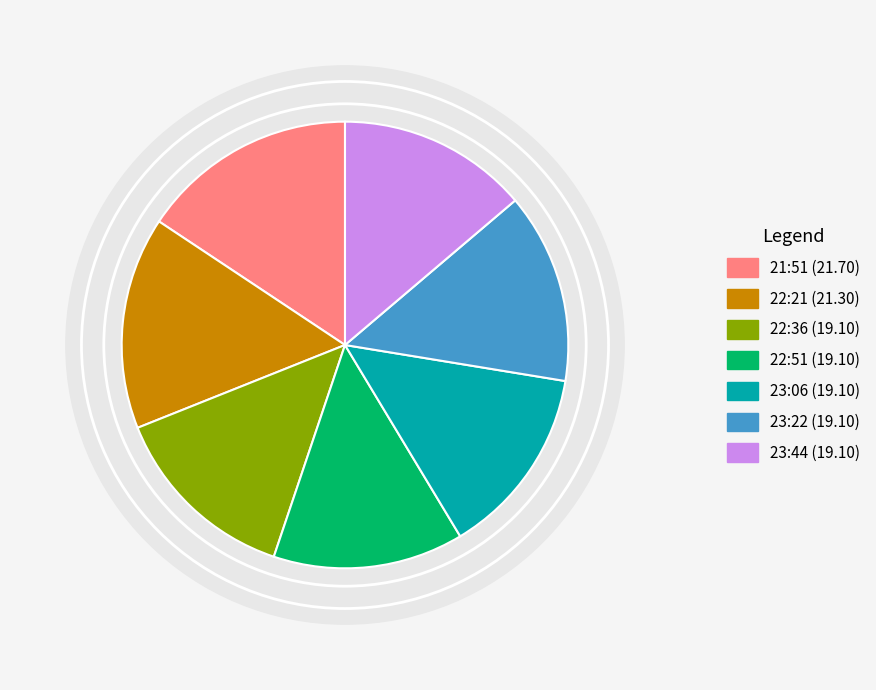

Combined, do 2019-01-04T23:06:57.771Z and 2019-01-04T22:21:13.598Z account for over 50%?

No